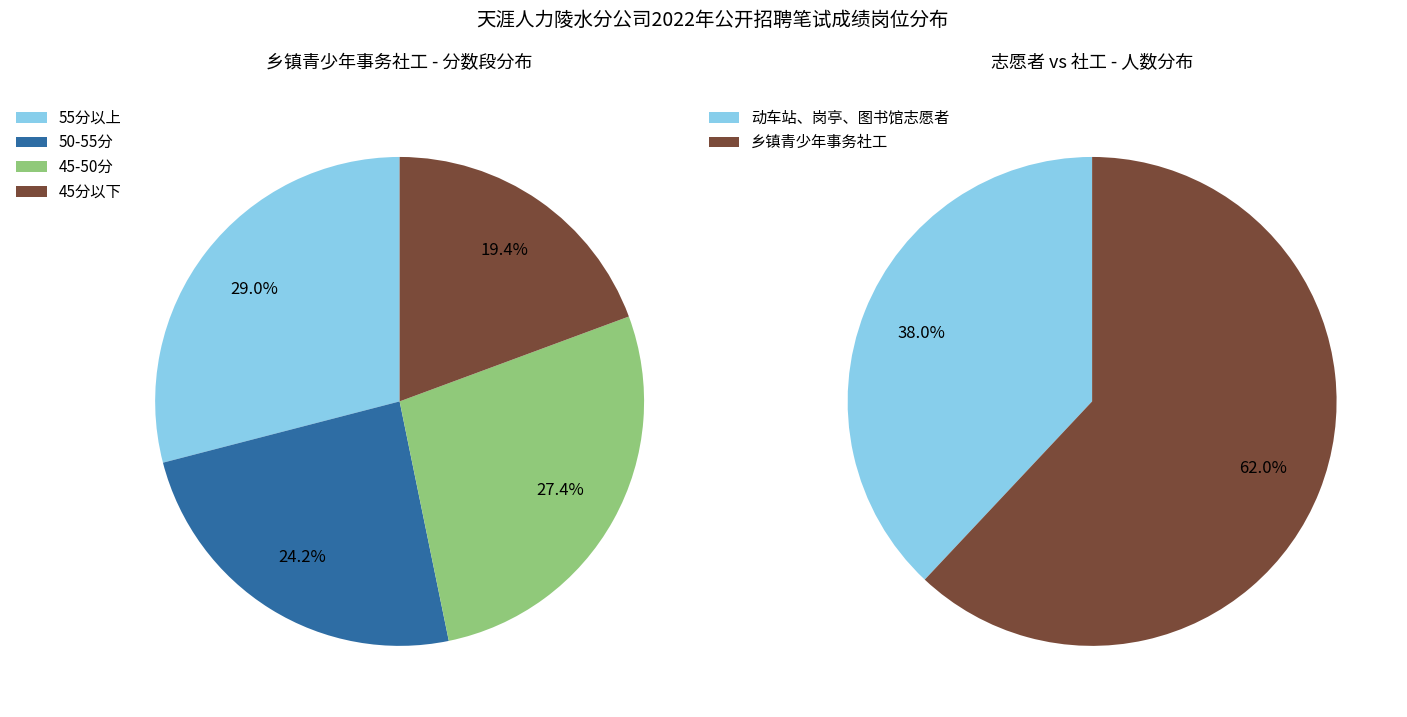

Rank the categories by value from highest to lowest.

乡镇青少年事务社工, 动车站、岗亭、图书馆志愿者